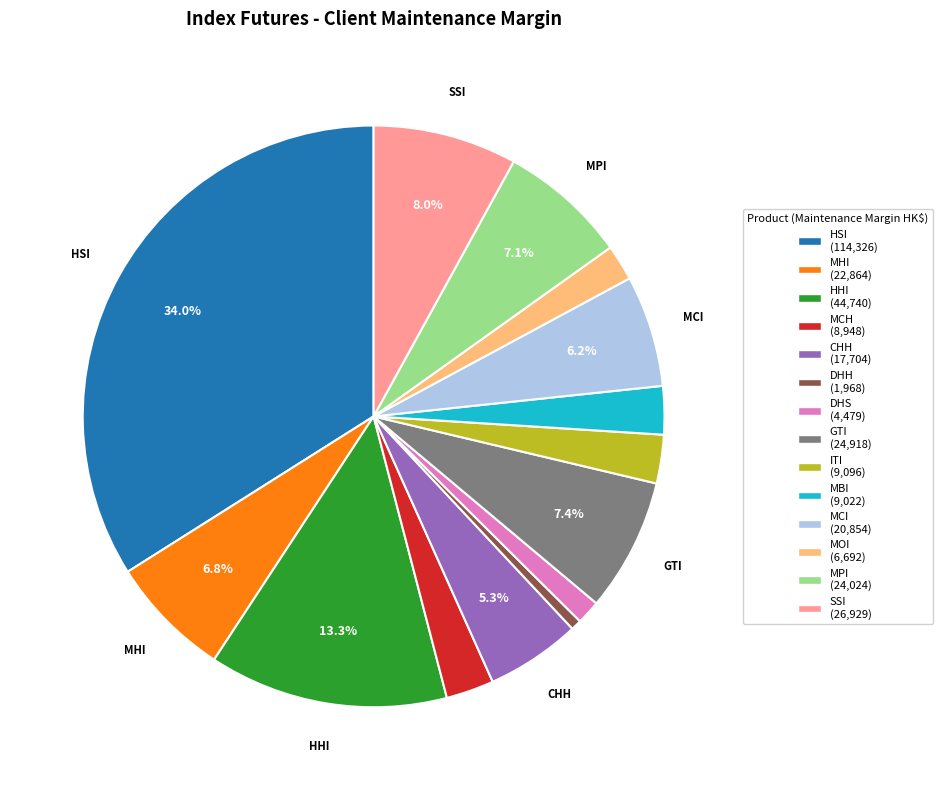

Is there a majority slice in this chart?

No